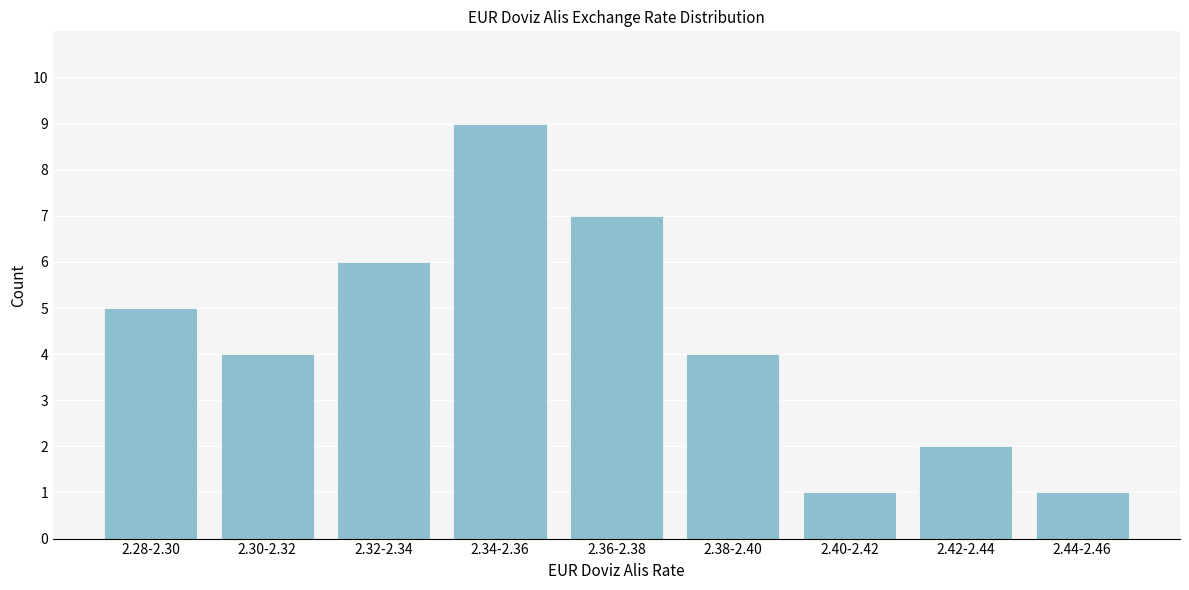

Reading right to left, list all the values displayed in this chart.

1	2	1	4	7	9	6	4	5